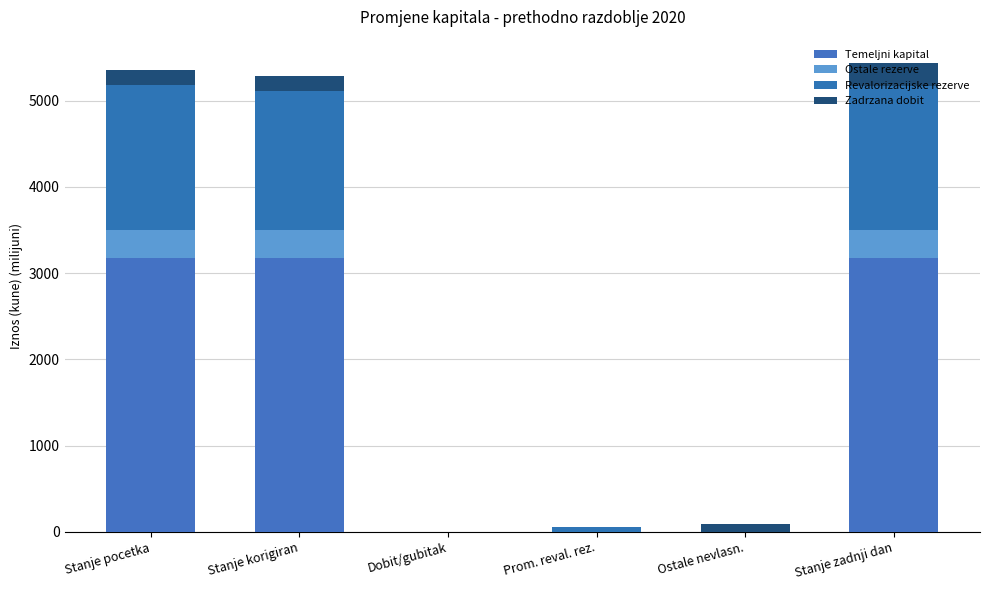

The Revalorizacijske rezerve series shows 378.5 at Stanje zadnji dan. True or false?

False